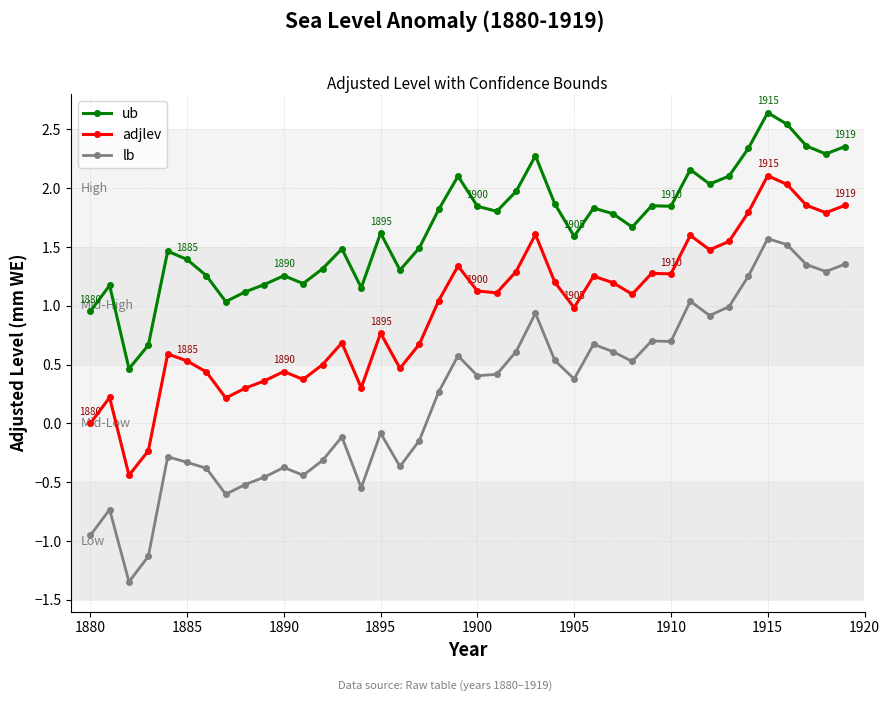

True or false: ub has more than 2 interior local peaks.

True